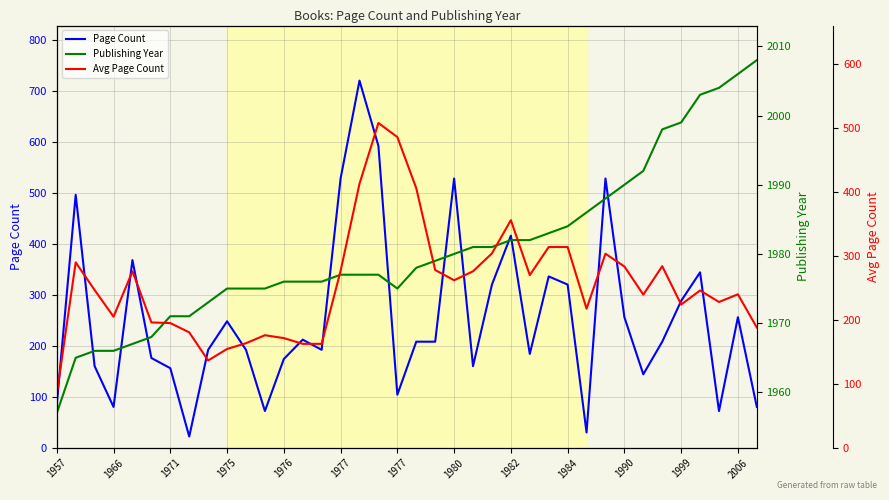

Reading left to right, extract all data points from this chart.

Page Count: 84.0	496.0	160.0	80.0	368.0	176.0	156.0	22.0	192.0	248.0	192.0	72.0	174.0	212.0	192.0	528.0	720.0	592.0	104.0	208.0	208.0	528.0	160.0	320.0	416.0	184.0	336.0	320.0	30.0	528.0	256.0	144.0	208.0	288.0	344.0	72.0	256.0	80.0
Publishing Year: 1957.0	1965.0	1966.0	1966.0	1967.0	1968.0	1971.0	1971.0	1973.0	1975.0	1975.0	1975.0	1976.0	1976.0	1976.0	1977.0	1977.0	1977.0	1975.0	1978.0	1979.0	1980.0	1981.0	1981.0	1982.0	1982.0	1983.0	1984.0	1986.0	1988.0	1990.0	1992.0	1998.0	1999.0	2003.0	2004.0	2006.0	2008.0
Avg Page Count: 84.0	290.0	246.7	205.0	276.0	196.0	195.0	180.5	136.5	154.5	163.5	176.0	171.5	162.5	162.5	276.5	413.0	508.0	486.0	406.0	278.0	262.0	276.0	304.0	356.0	270.0	314.0	314.0	217.5	303.5	283.5	239.5	284.0	224.0	246.0	228.0	240.0	188.0